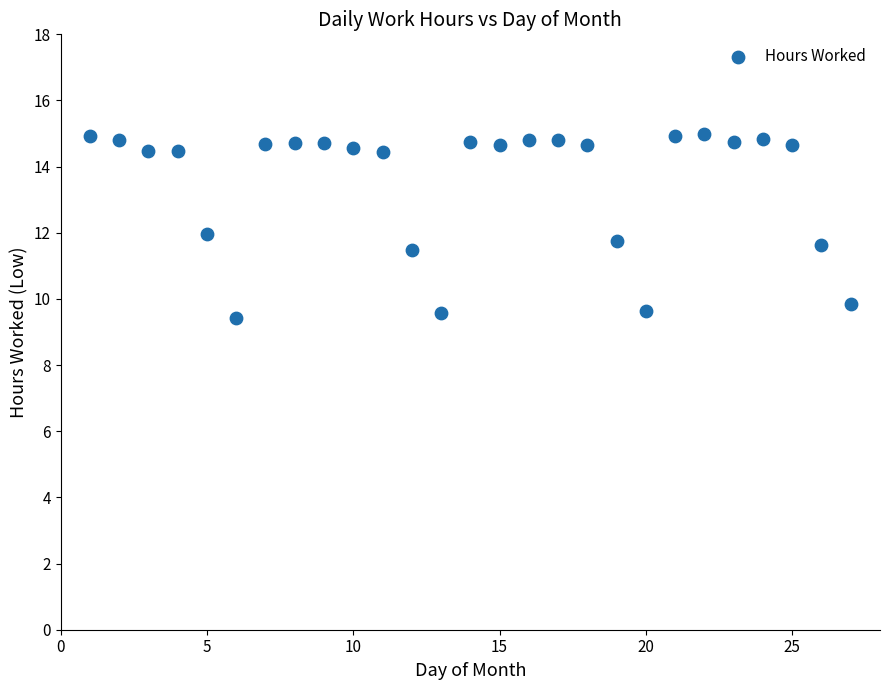

What is the range of Y values (max minus min)?

5.6